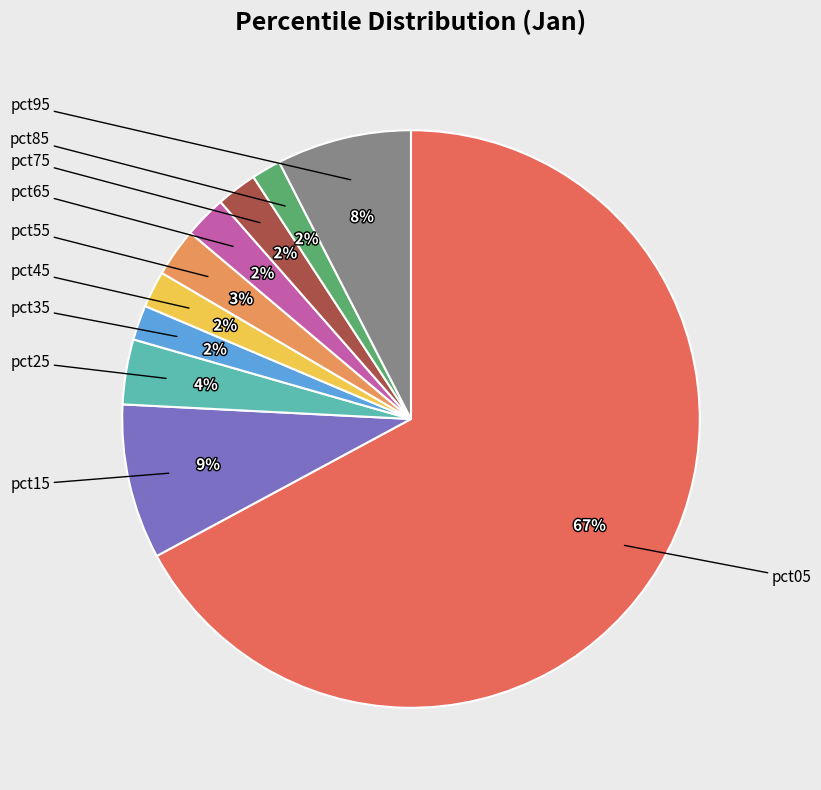

To the nearest percent, what is the average slice percentage?

10%